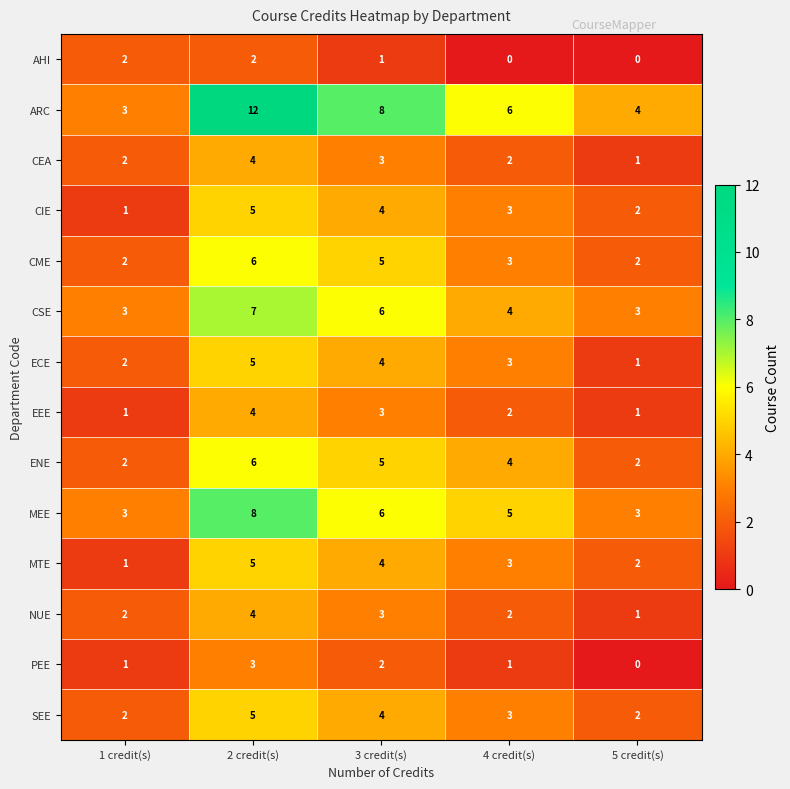

What is the total value across all series at 1 credit(s)?

27